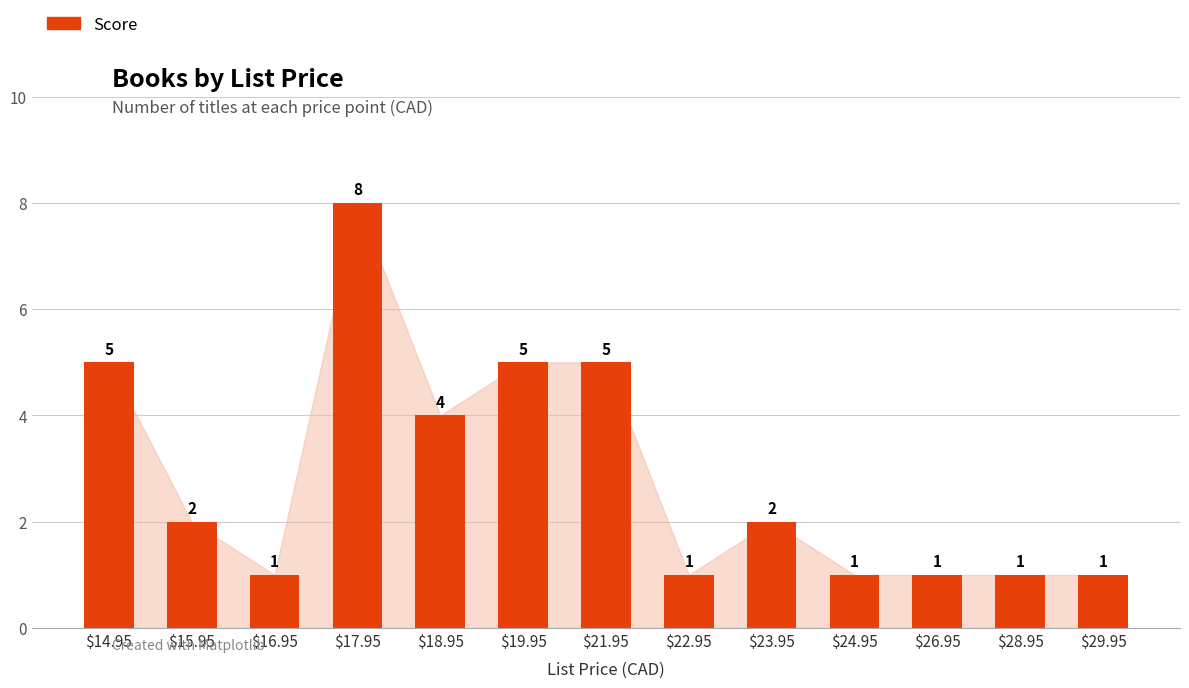

What is the label of the 12th bar from the left?

$28.95